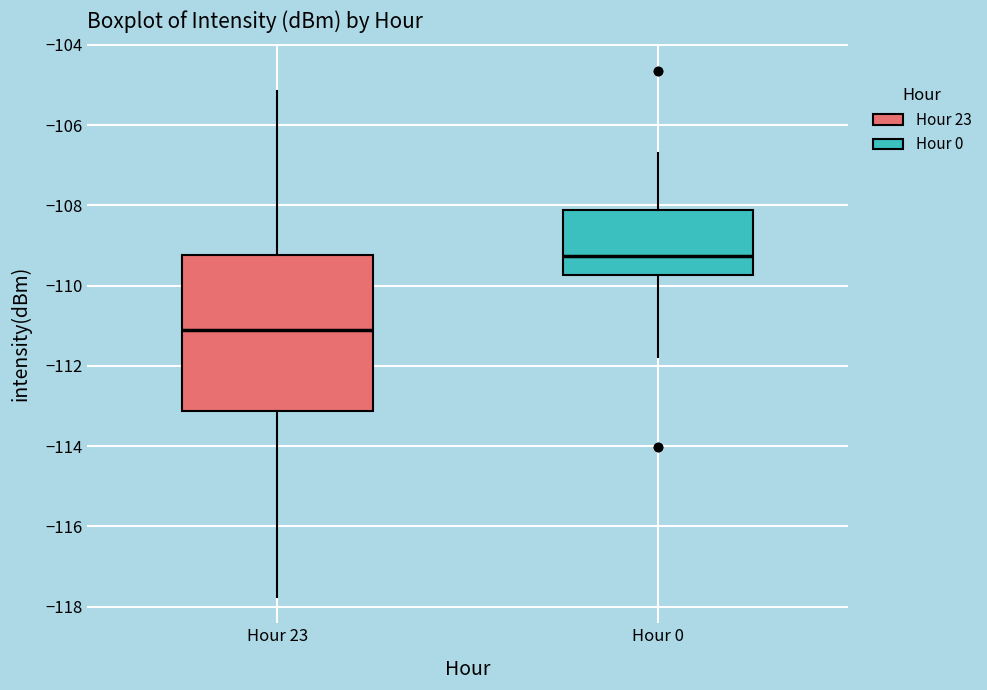

Which box has the lowest median line?

Hour 23